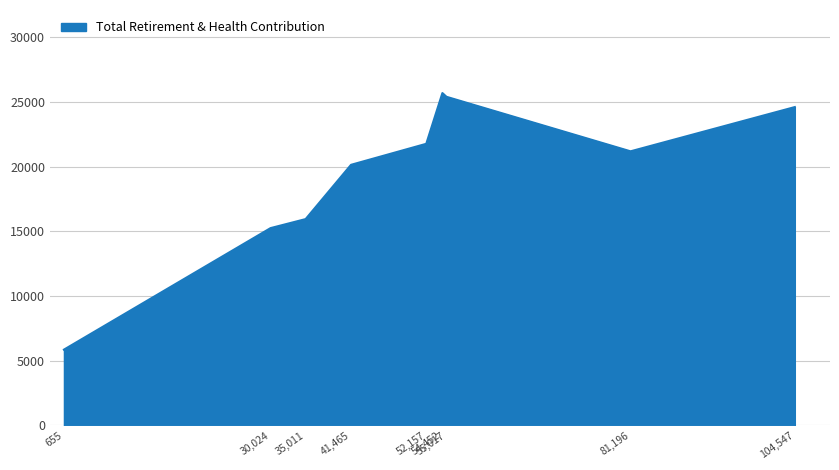

Where does the data first go above 21193?

52,157